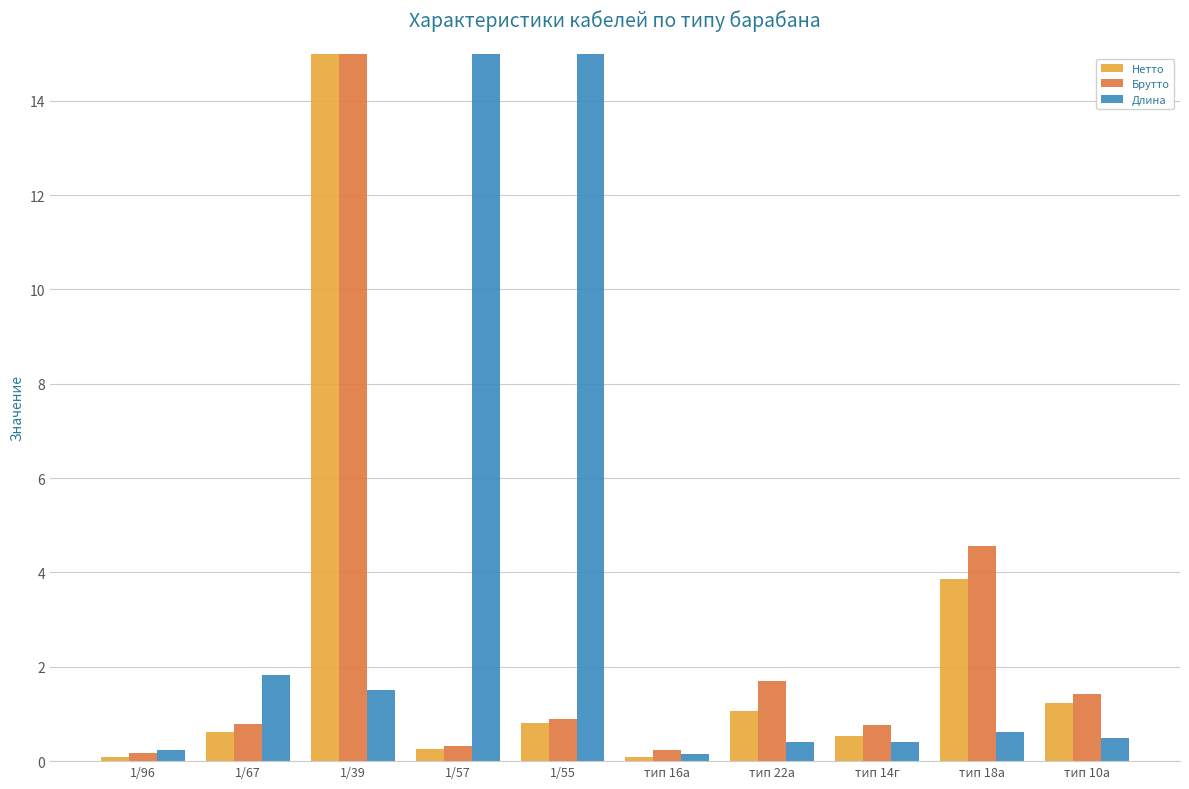

What is the label of the 5th bar from the right?

тип 16а